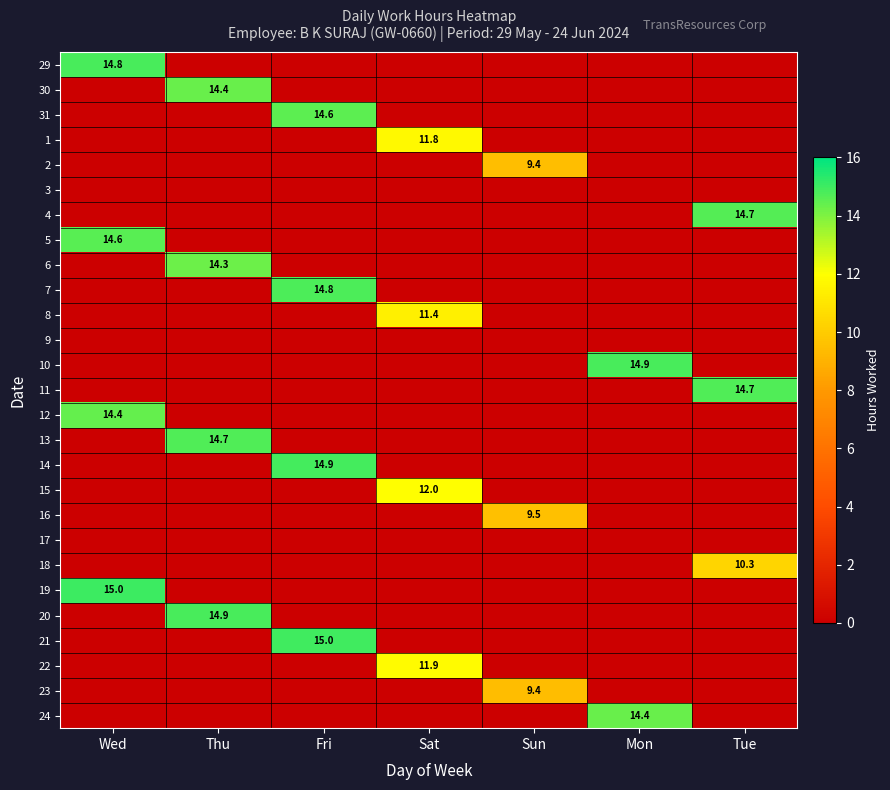

Between Thu and Wed, which is larger?

Wed